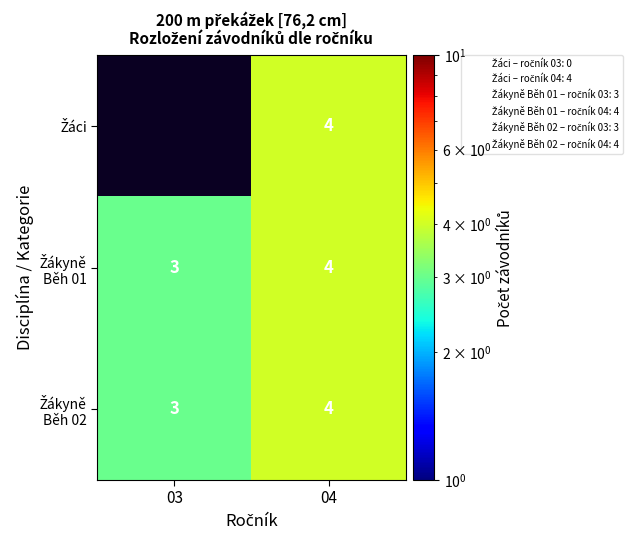

What is the maximum value for Žákyně Běh 01?

4